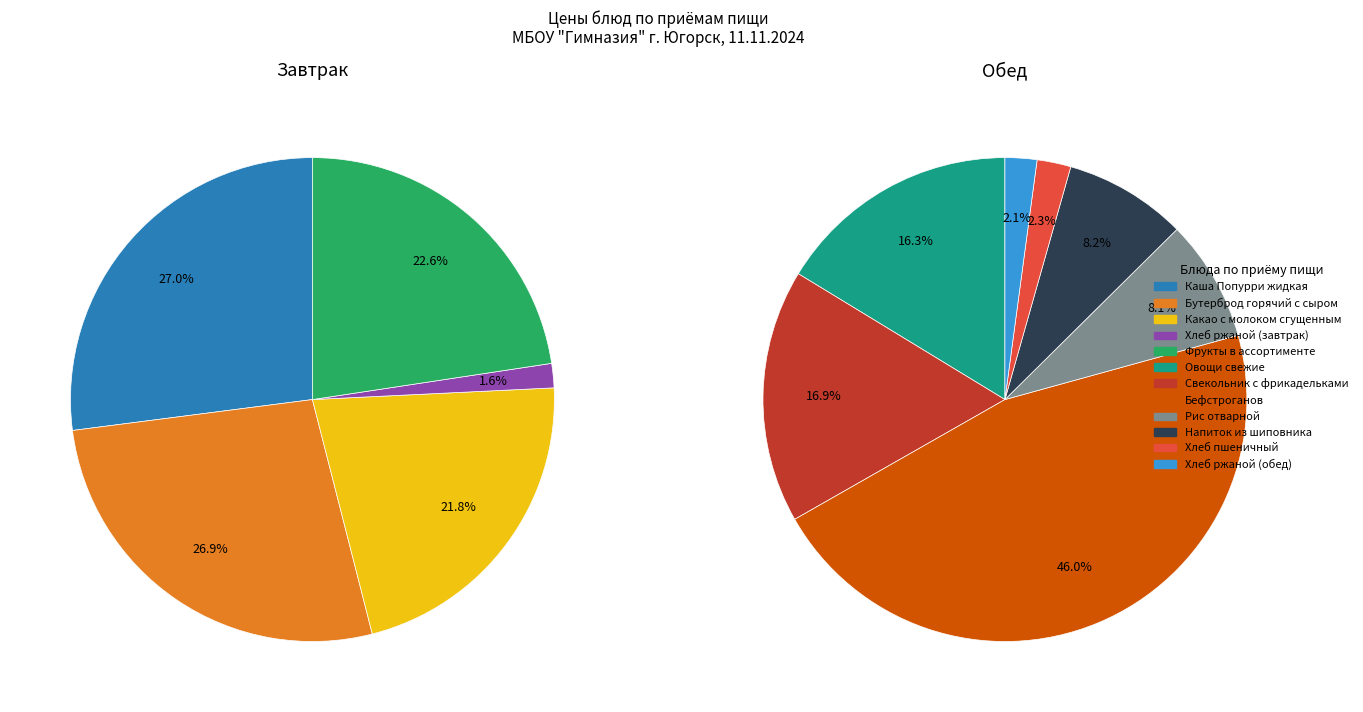

How many slices are in this pie chart?

12